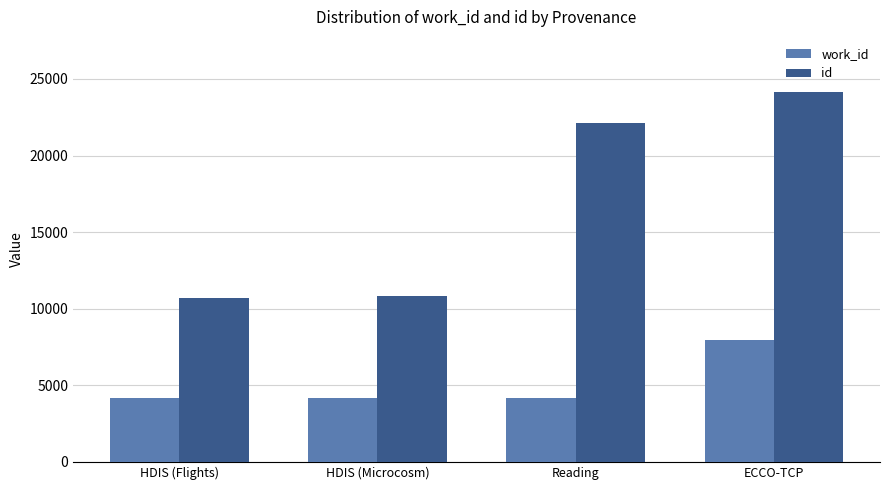

What is the label of the 3rd bar from the right?

HDIS (Microcosm)